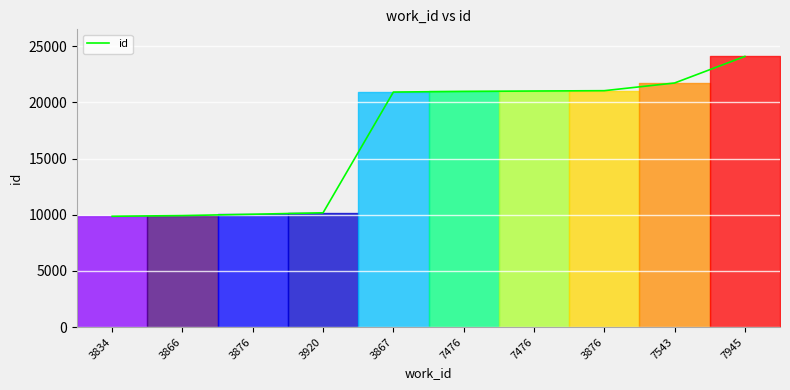

Does the chart have visible grid lines?

Yes